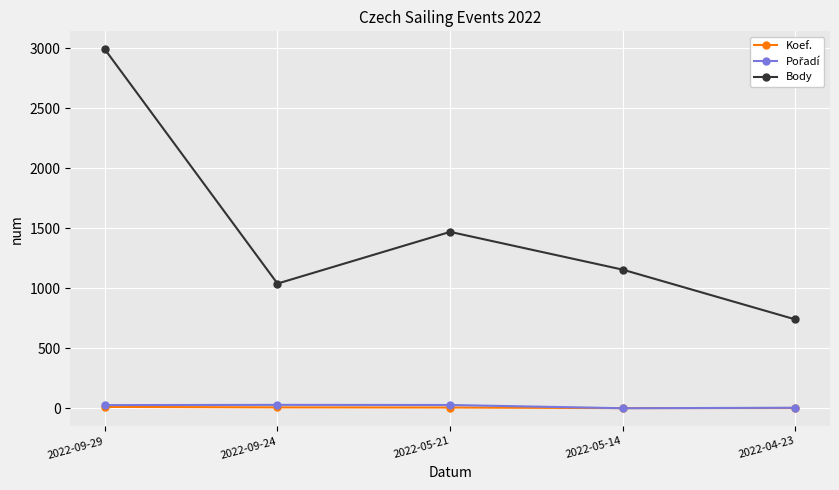

What is the maximum value for Body?

2993